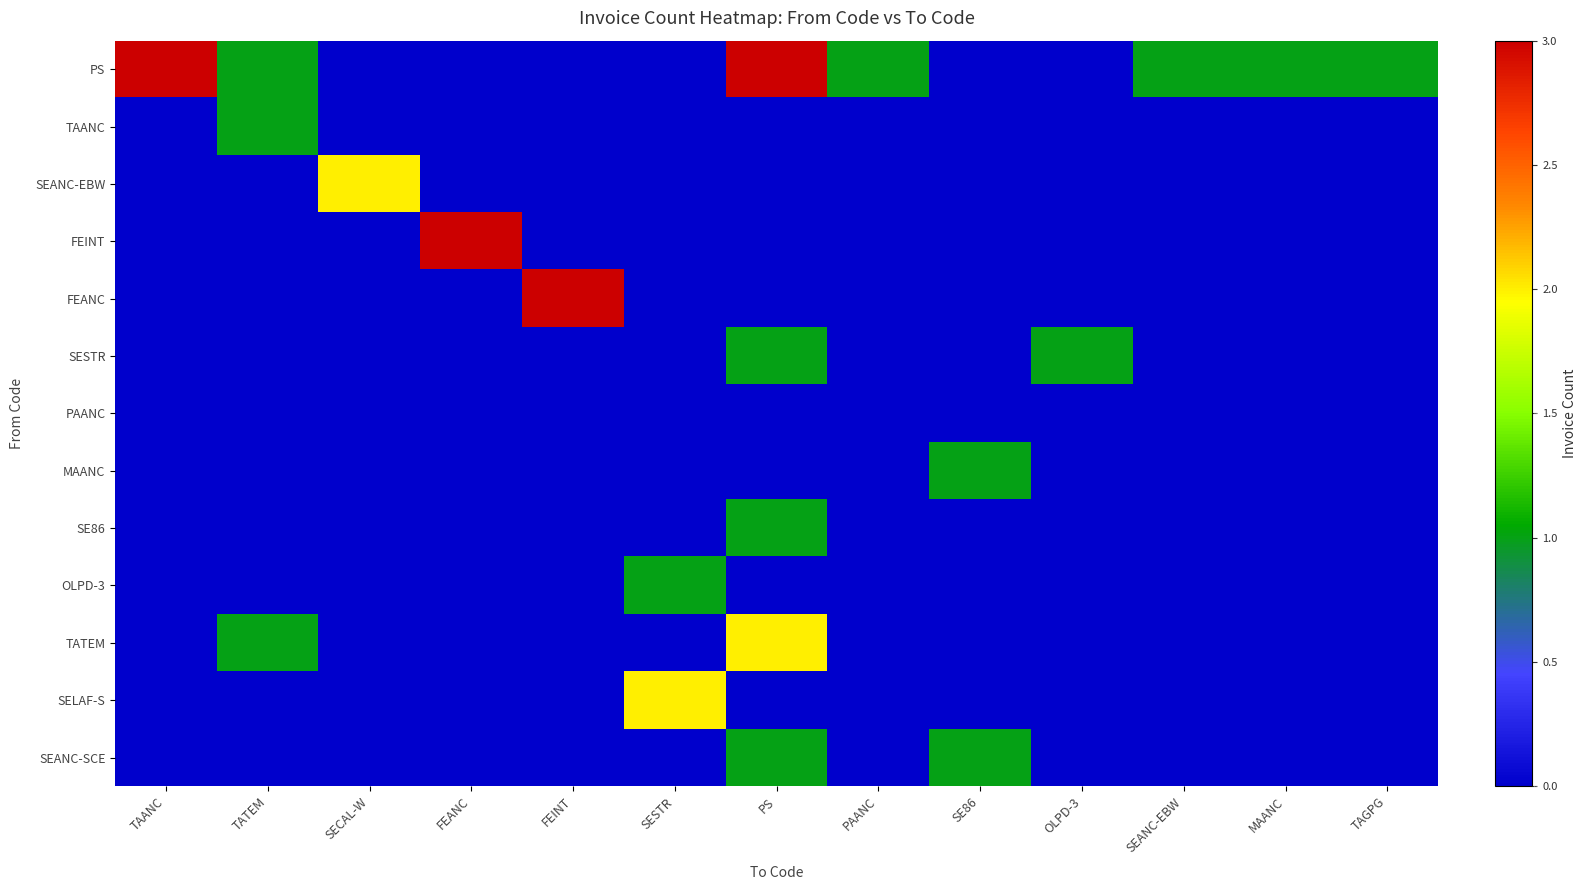

Rank the series by their maximum value, from highest to lowest.

PS, FEINT, FEANC, SEANC-EBW, TATEM, SELAF-S, TAANC, SESTR, MAANC, SE86, OLPD-3, SEANC-SCE, PAANC